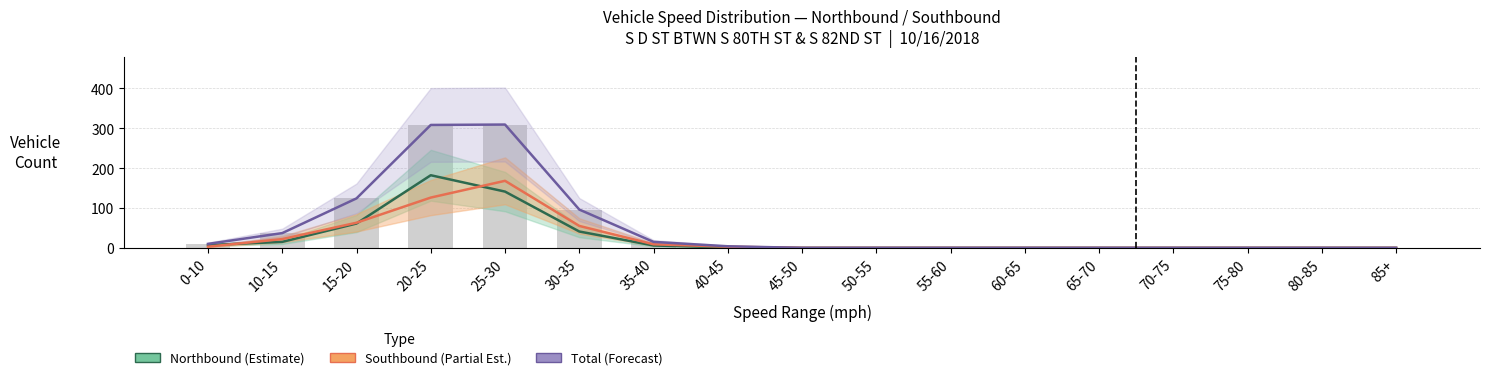

Rank the series by their maximum value, from lowest to highest.

Southbound (Partial Est.), Northbound (Estimate), Total (Forecast)